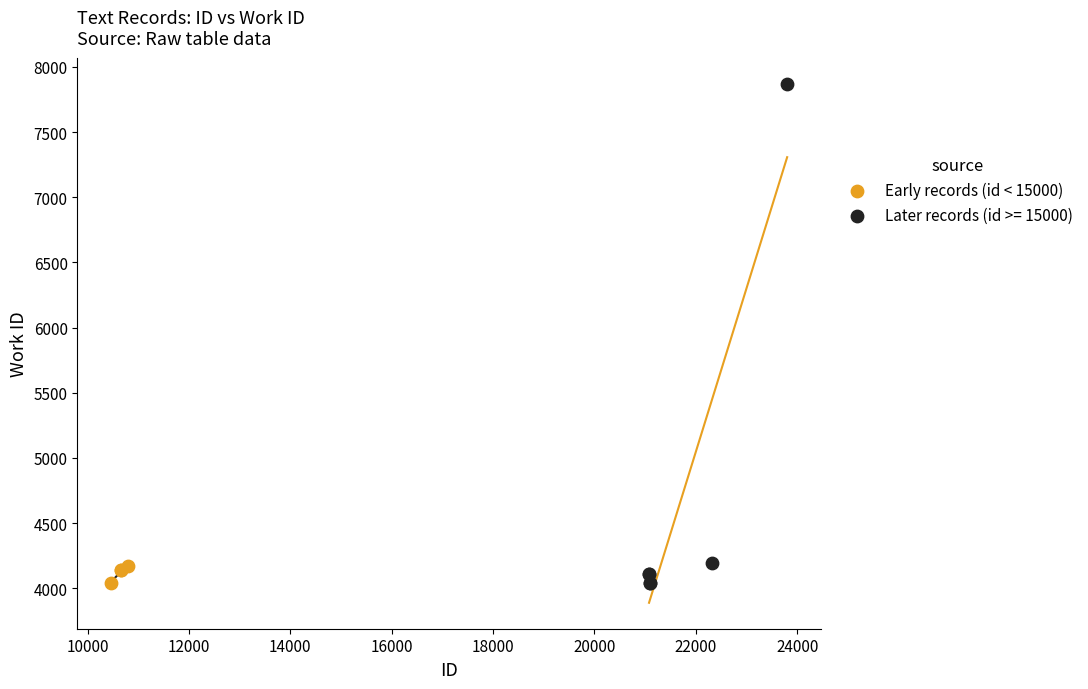

Which series has the largest Y range (max minus min)?

Later records (id >= 15000)